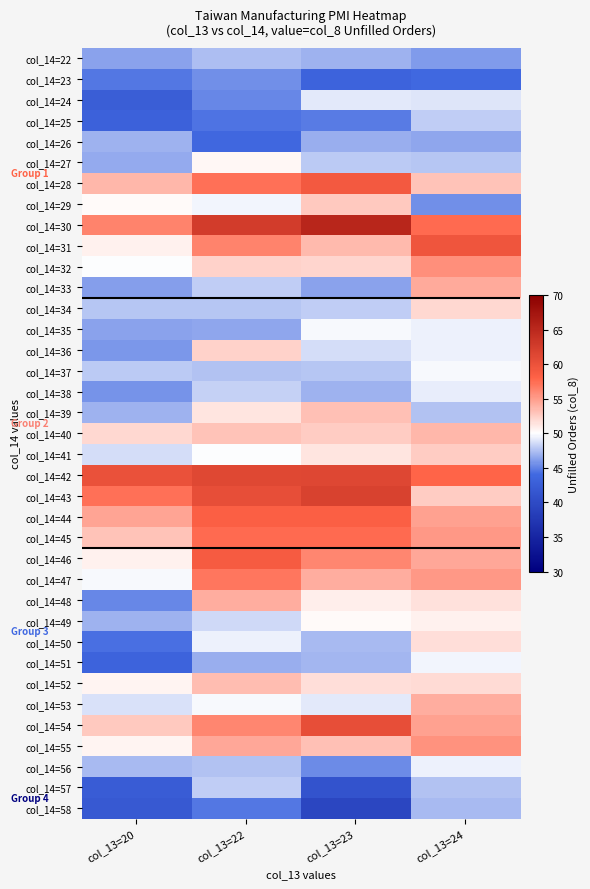

Reading right to left, transcribe all the data shown in this chart.

col_14=22: col_13=24=46.0	col_13=23=47.0	col_13=22=47.4	col_13=20=46.3
col_14=23: col_13=24=44.0	col_13=23=43.3	col_13=22=45.5	col_13=20=44.6
col_14=24: col_13=24=49.0	col_13=23=49.1	col_13=22=45.3	col_13=20=42.5
col_14=25: col_13=24=48.0	col_13=23=44.8	col_13=22=44.4	col_13=20=43.1
col_14=26: col_13=24=46.5	col_13=23=46.8	col_13=22=43.9	col_13=20=47.0
col_14=27: col_13=24=47.8	col_13=23=47.9	col_13=22=50.4	col_13=20=46.6
col_14=28: col_13=24=53.0	col_13=23=59.1	col_13=22=57.3	col_13=20=53.7
col_14=29: col_13=24=45.5	col_13=23=52.8	col_13=22=49.6	col_13=20=50.3
col_14=30: col_13=24=57.5	col_13=23=65.2	col_13=22=62.5	col_13=20=56.3
col_14=31: col_13=24=59.6	col_13=23=53.5	col_13=22=56.4	col_13=20=50.7
col_14=32: col_13=24=55.7	col_13=23=52.1	col_13=22=52.3	col_13=20=49.9
col_14=33: col_13=24=54.3	col_13=23=46.3	col_13=22=48.0	col_13=20=46.2
col_14=34: col_13=24=51.9	col_13=23=48.1	col_13=22=47.7	col_13=20=47.7
col_14=35: col_13=24=49.5	col_13=23=49.8	col_13=22=46.5	col_13=20=46.3
col_14=36: col_13=24=49.4	col_13=23=48.7	col_13=22=52.2	col_13=20=45.8
col_14=37: col_13=24=49.7	col_13=23=47.8	col_13=22=47.6	col_13=20=47.9
col_14=38: col_13=24=49.3	col_13=23=46.9	col_13=22=48.2	col_13=20=45.7
col_14=39: col_13=24=47.5	col_13=23=53.2	col_13=22=51.3	col_13=20=46.9
col_14=40: col_13=24=53.6	col_13=23=52.6	col_13=22=53.0	col_13=20=52.0
col_14=41: col_13=24=52.5	col_13=23=51.3	col_13=22=49.9	col_13=20=48.7
col_14=42: col_13=24=57.9	col_13=23=61.4	col_13=22=61.2	col_13=20=60.1
col_14=43: col_13=24=52.6	col_13=23=62.0	col_13=22=60.4	col_13=20=57.3
col_14=44: col_13=24=54.8	col_13=23=58.3	col_13=22=58.4	col_13=20=54.6
col_14=45: col_13=24=55.3	col_13=23=57.5	col_13=22=57.6	col_13=20=53.0
col_14=46: col_13=24=54.5	col_13=23=56.1	col_13=22=58.9	col_13=20=50.7
col_14=47: col_13=24=55.3	col_13=23=54.1	col_13=22=56.9	col_13=20=49.7
col_14=48: col_13=24=51.5	col_13=23=50.8	col_13=22=54.1	col_13=20=45.2
col_14=49: col_13=24=50.7	col_13=23=50.2	col_13=22=48.5	col_13=20=47.0
col_14=50: col_13=24=51.7	col_13=23=47.2	col_13=22=49.5	col_13=20=44.3
col_14=51: col_13=24=49.6	col_13=23=47.1	col_13=22=46.8	col_13=20=43.4
col_14=52: col_13=24=51.8	col_13=23=51.6	col_13=22=53.4	col_13=20=50.6
col_14=53: col_13=24=54.2	col_13=23=49.2	col_13=22=49.8	col_13=20=48.9
col_14=54: col_13=24=54.8	col_13=23=60.4	col_13=22=56.2	col_13=20=52.7
col_14=55: col_13=24=55.5	col_13=23=53.2	col_13=22=54.5	col_13=20=50.5
col_14=56: col_13=24=49.4	col_13=23=45.4	col_13=22=47.5	col_13=20=47.2
col_14=57: col_13=24=47.6	col_13=23=41.2	col_13=22=48.0	col_13=20=42.4
col_14=58: col_13=24=47.2	col_13=23=39.5	col_13=22=44.6	col_13=20=42.0